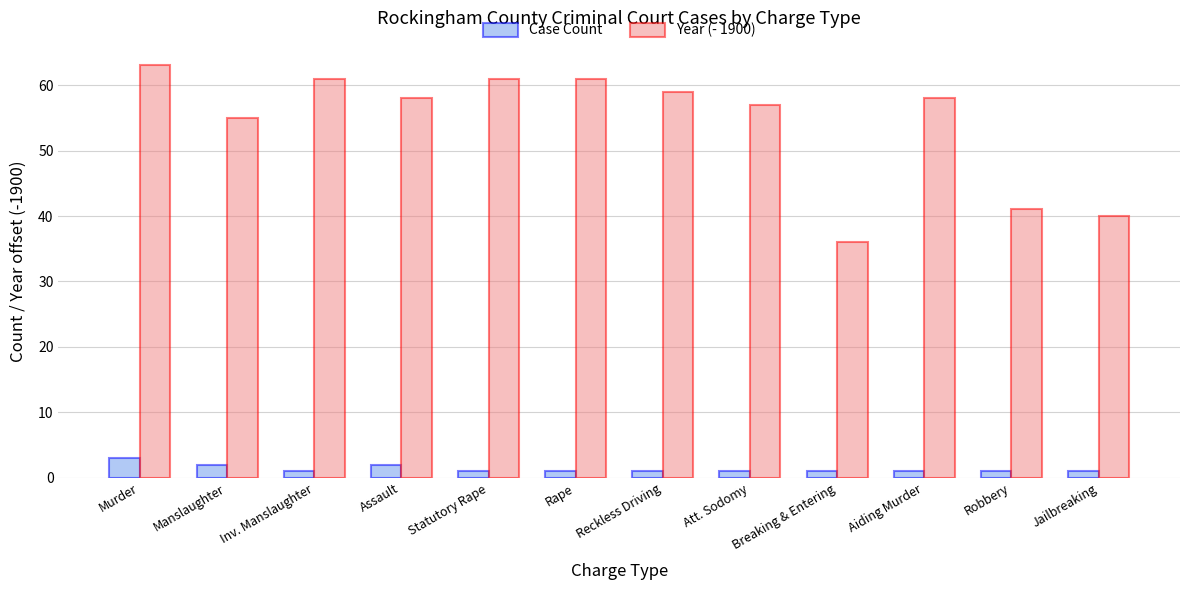

Between Rape and Jailbreaking, which series saw the biggest shift?

Year (- 1900)